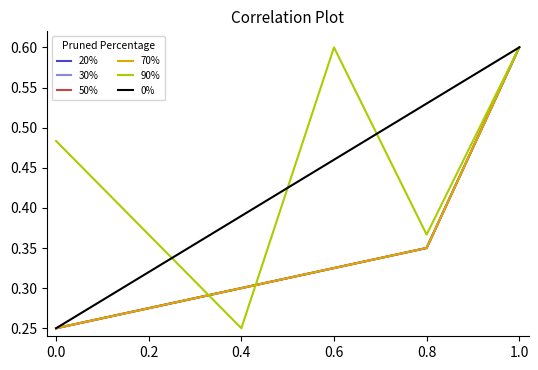

At which category is the sum across all series the highest?

1.0